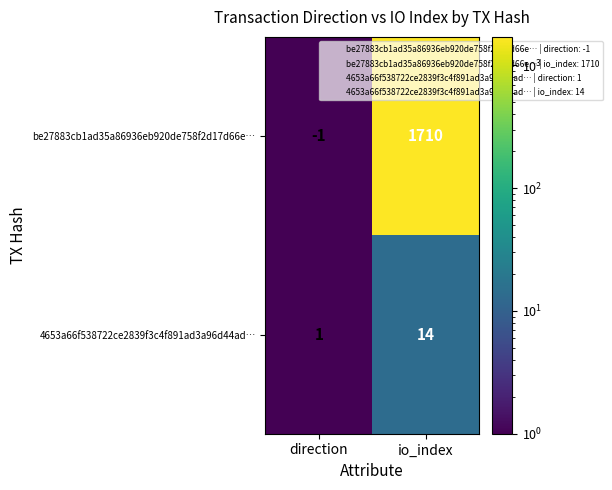

Reading left to right, list all the values displayed in this chart.

be27883cb1ad35a86936eb920de758f2d17d66e…: direction=-1	io_index=1710
4653a66f538722ce2839f3c4f891ad3a96d44ad…: direction=1	io_index=14